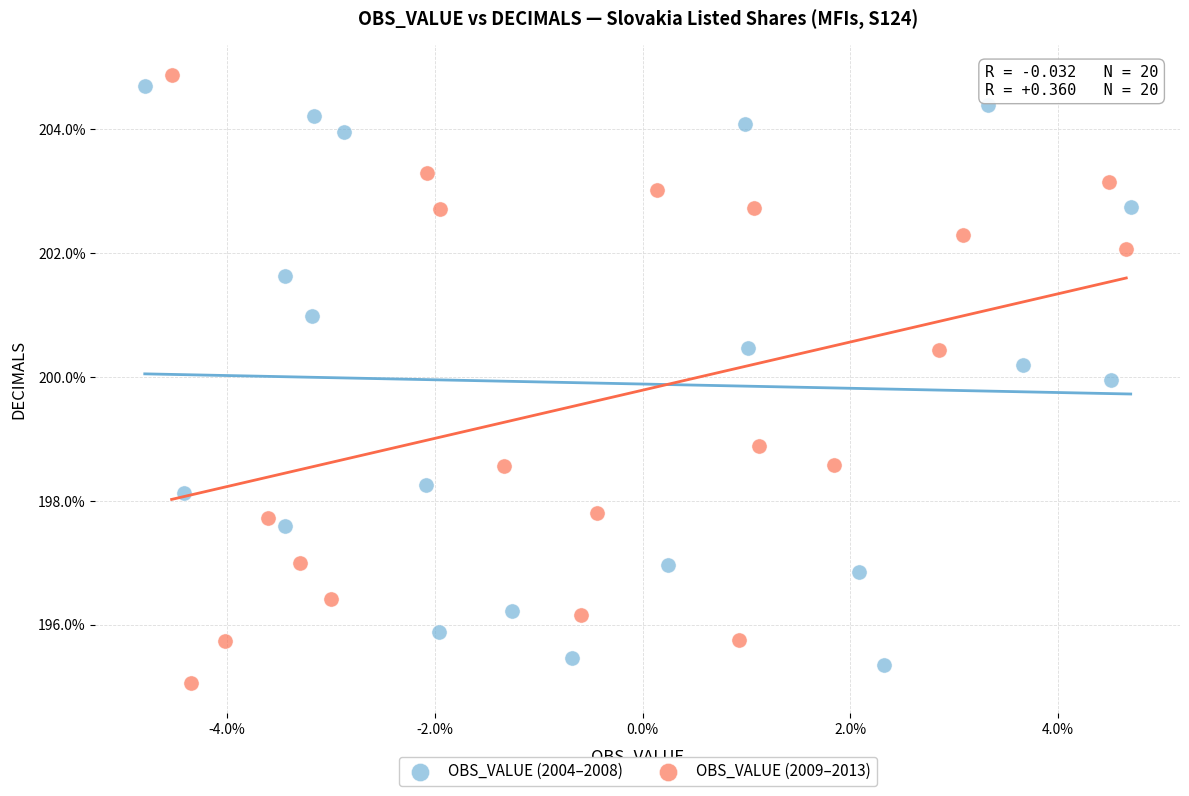

What are all the series names shown in the legend?

OBS_VALUE (2004–2008), OBS_VALUE (2009–2013)